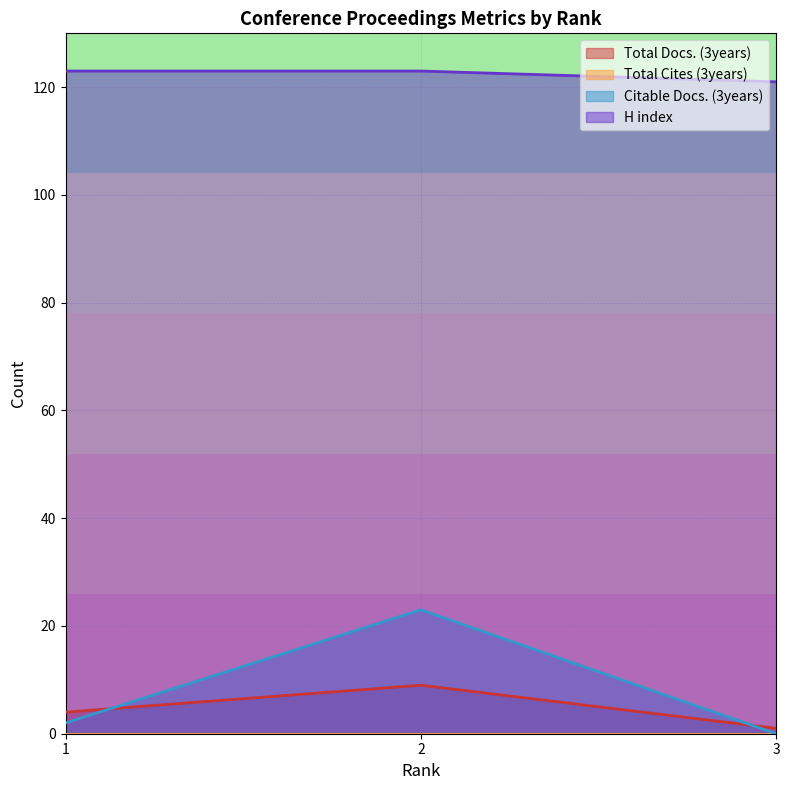

Does the chart display data point markers on the line(s)?

No